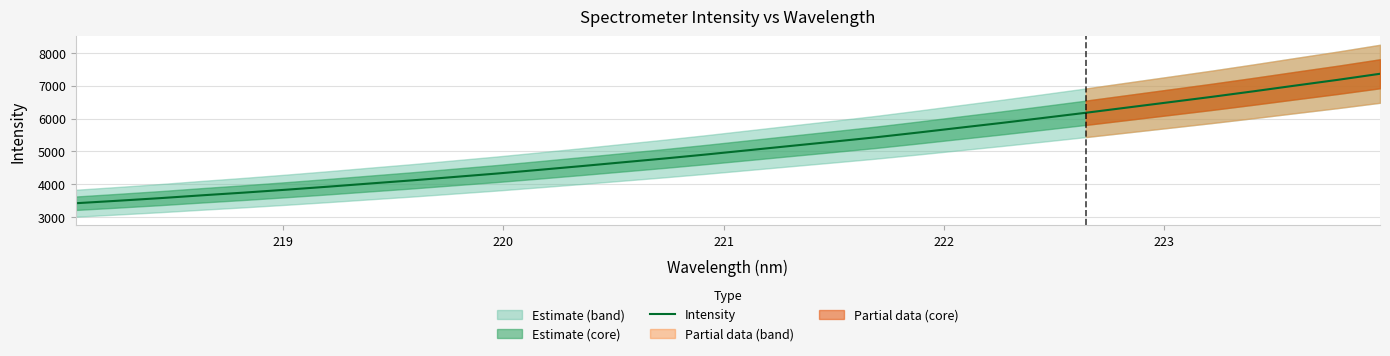

Reading left to right, what are all the values shown in this chart?

3420.4	3496.5	3575.5	3662.1	3744.8	3833.2	3925.8	4023.3	4118.9	4222.3	4325.4	4437.0	4550.9	4668.7	4786.0	4909.7	5039.2	5169.1	5298.0	5429.5	5572.9	5721.3	5868.3	6022.0	6177.6	6339.1	6500.9	6663.3	6833.4	7009.0	7182.1	7366.1